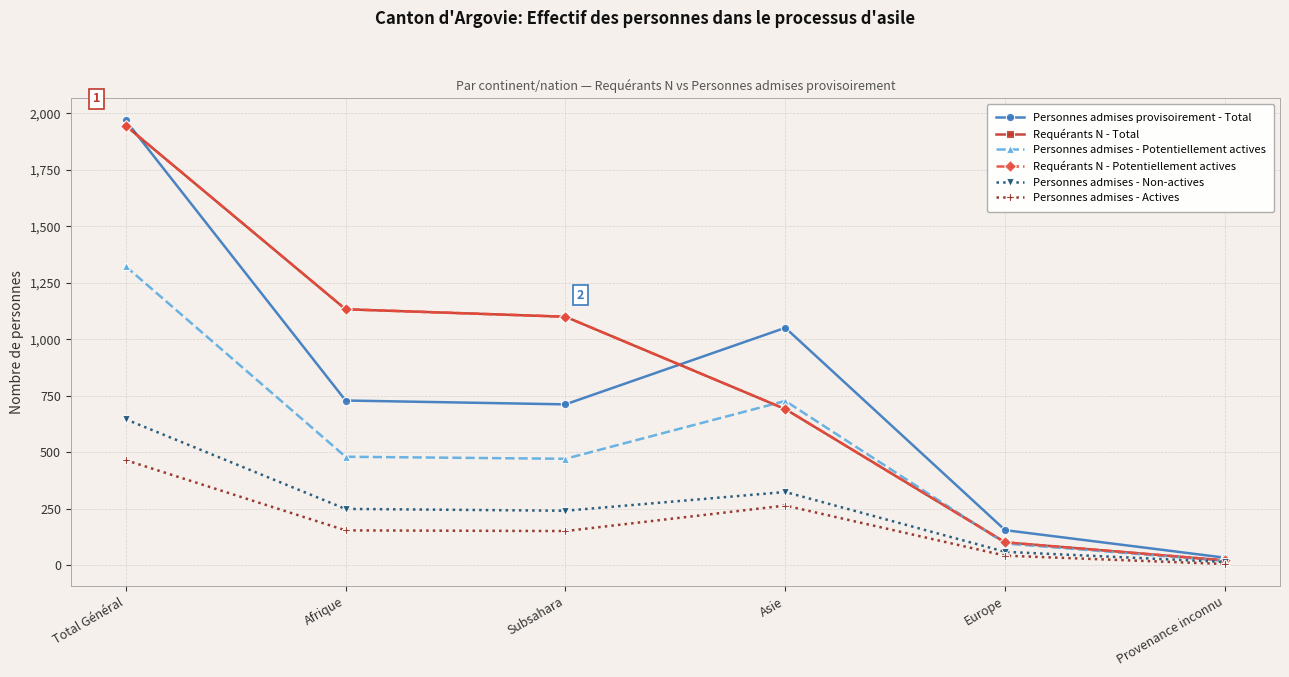

Does the chart have visible grid lines?

Yes